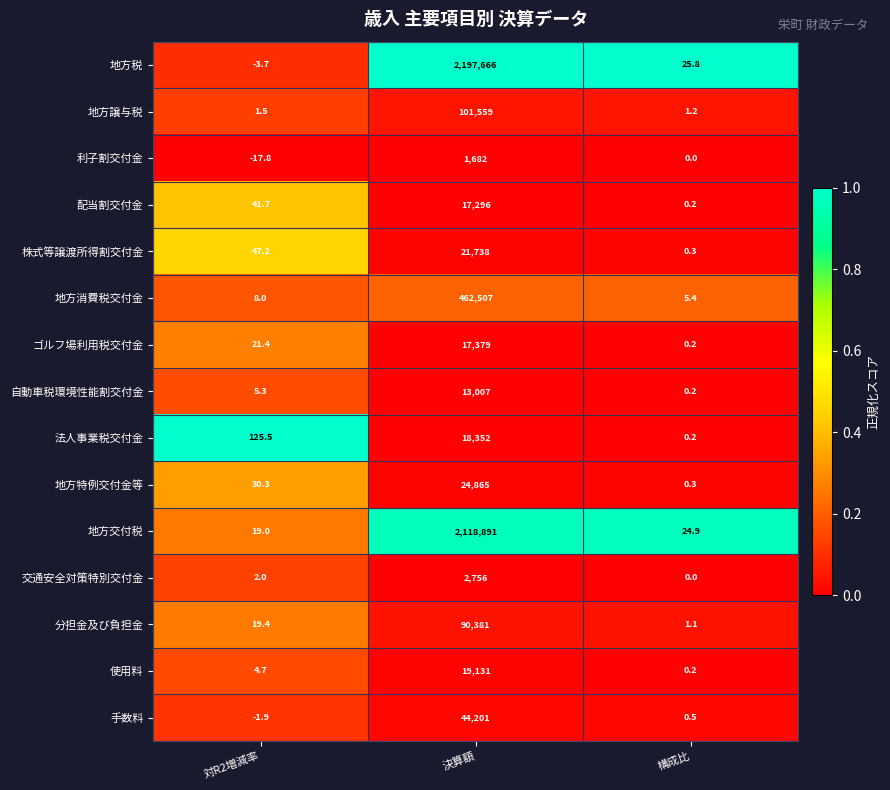

Which category has the lowest value across all series?

対R2増減率